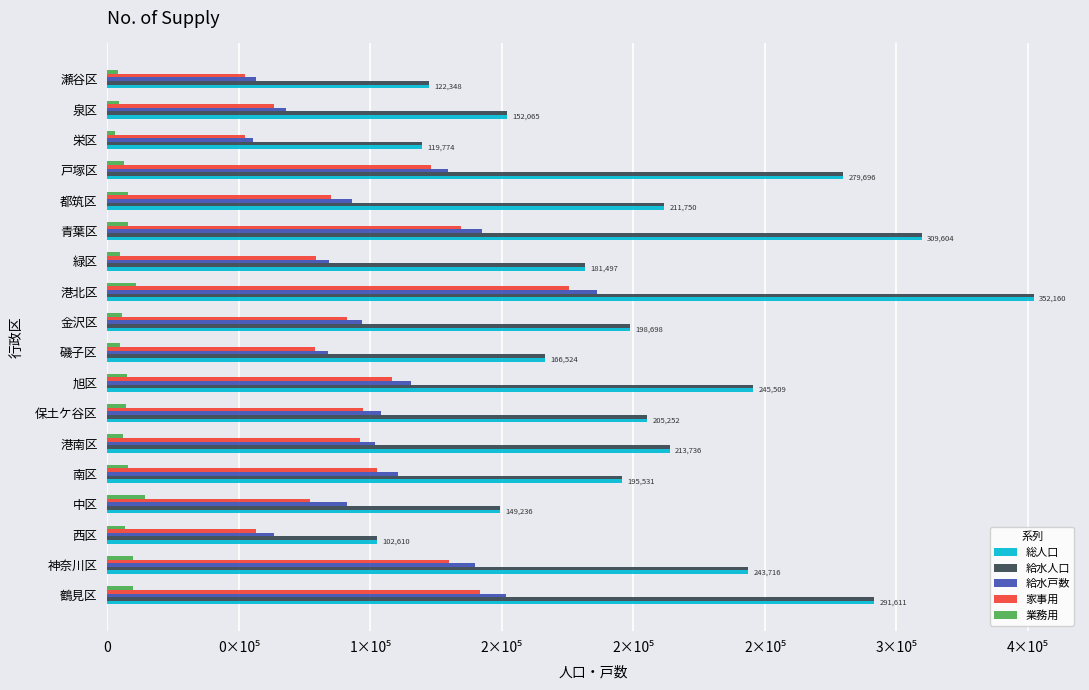

What is the greatest value displayed?

352160